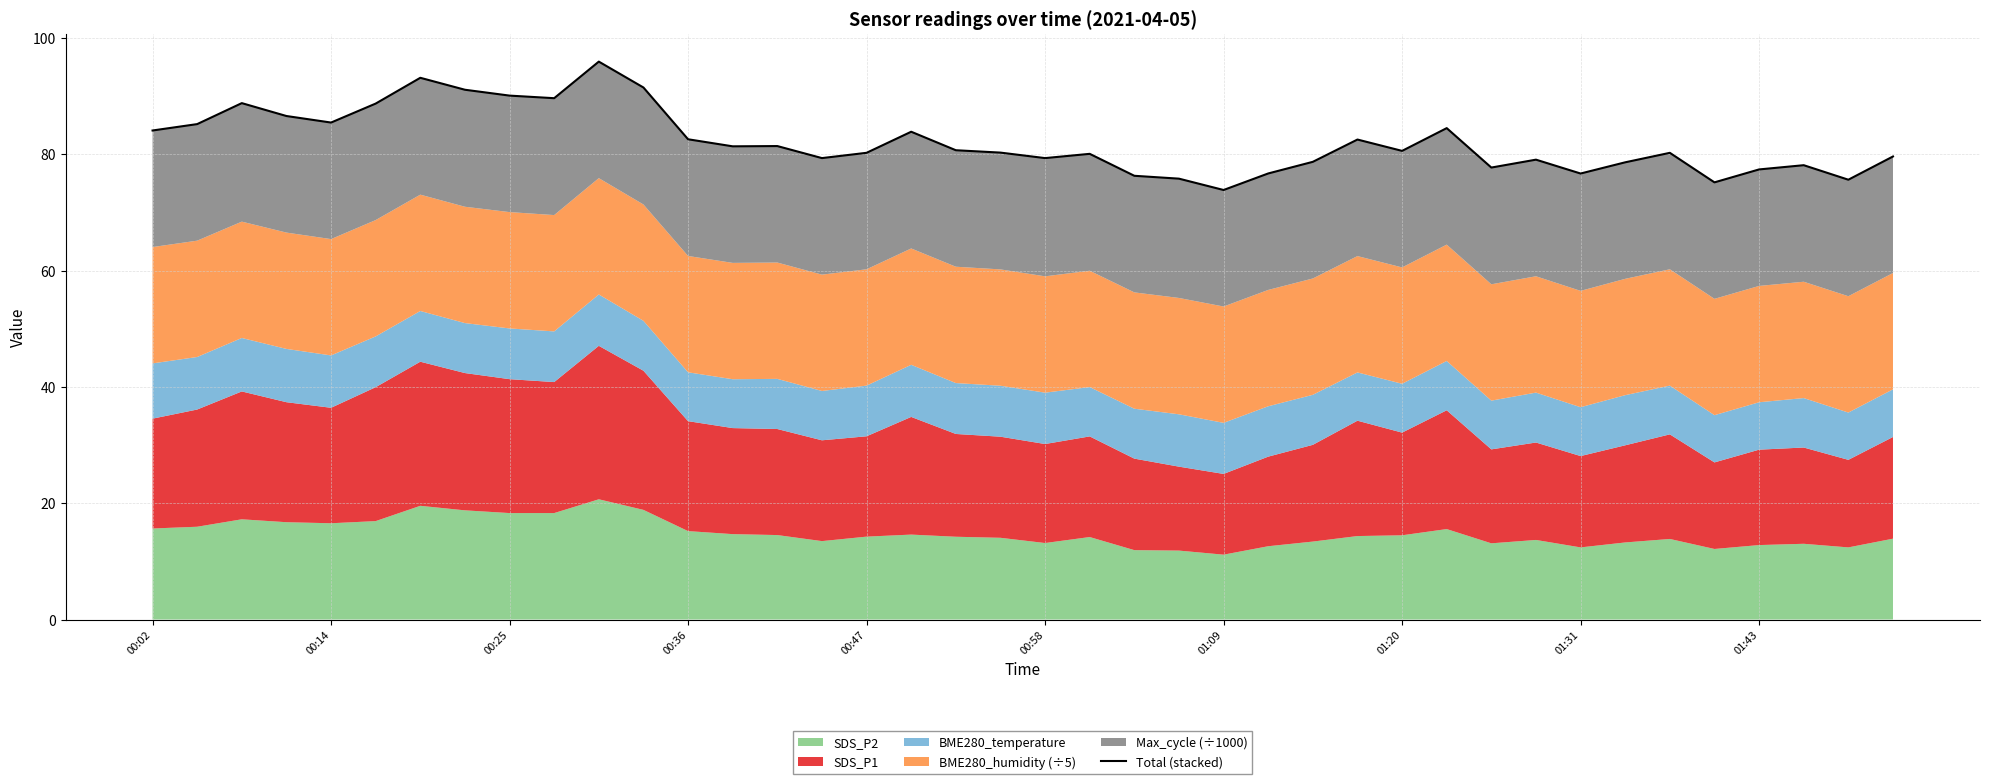

Reading right to left, extract all data points from this chart.

79.6	75.6	78.1	77.4	75.2	80.2	78.6	76.7	79.1	77.7	84.5	80.6	82.5	78.7	76.7	73.8	75.8	76.3	80.1	79.3	80.3	80.7	83.9	80.2	79.3	81.4	81.3	82.6	91.5	95.9	89.6	90.1	91.1	93.1	88.7	85.4	86.6	88.8	85.2	84.1